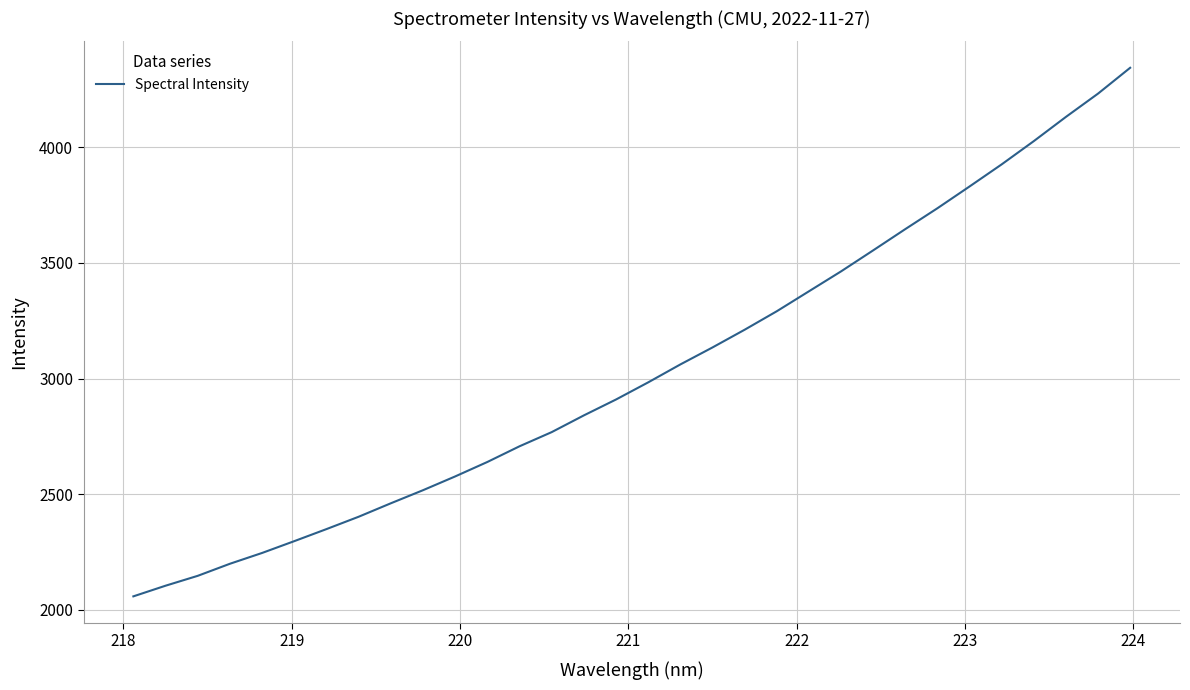

What is the maximum value shown in the chart?

4344.6